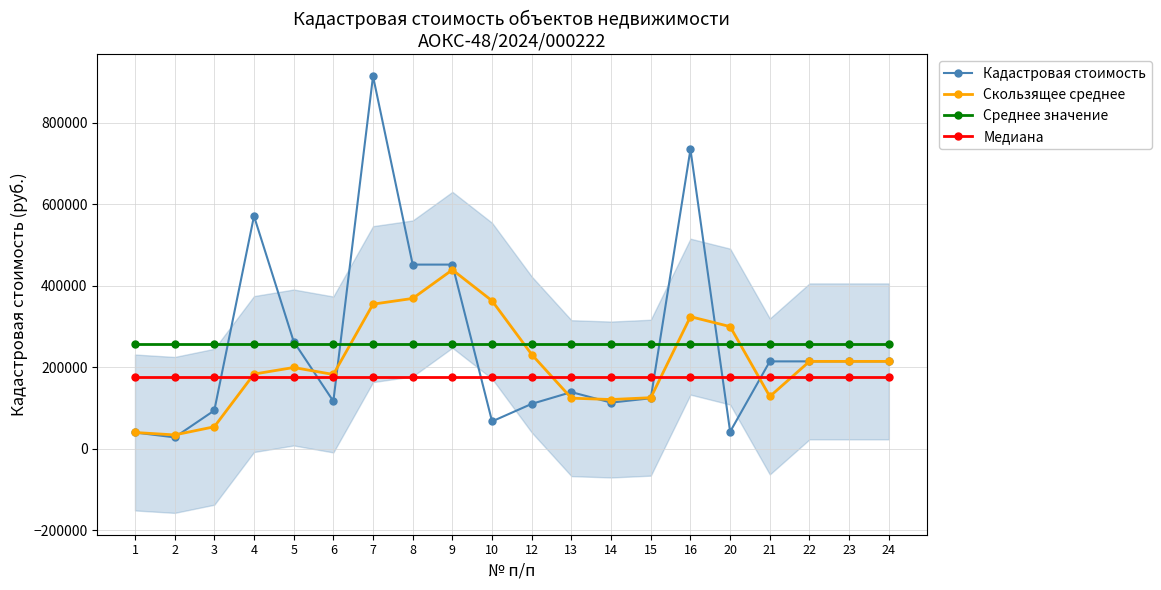

Reading left to right, what are all the values shown in this chart?

Кадастровая стоимость: 39834.1	27856.0	93870.0	570740.0	263000.0	116484.0	913788.0	451664.0	451664.0	67032.0	110069.9	138861.4	113096.9	123814.0	734212.0	41708.9	214250.0	214250.0	214250.0	214250.0
Скользящее среднее: 39834.1	33845.0	53853.4	183125.0	199262.0	182115.3	354666.0	368669.5	438842.7	362870.5	231098.9	124002.9	120676.1	125170.5	323957.0	299557.5	128166.0	214250.0	214250.0	214250.0
Среднее значение: 255734.8	255734.8	255734.8	255734.8	255734.8	255734.8	255734.8	255734.8	255734.8	255734.8	255734.8	255734.8	255734.8	255734.8	255734.8	255734.8	255734.8	255734.8	255734.8	255734.8
Медиана: 176555.7	176555.7	176555.7	176555.7	176555.7	176555.7	176555.7	176555.7	176555.7	176555.7	176555.7	176555.7	176555.7	176555.7	176555.7	176555.7	176555.7	176555.7	176555.7	176555.7